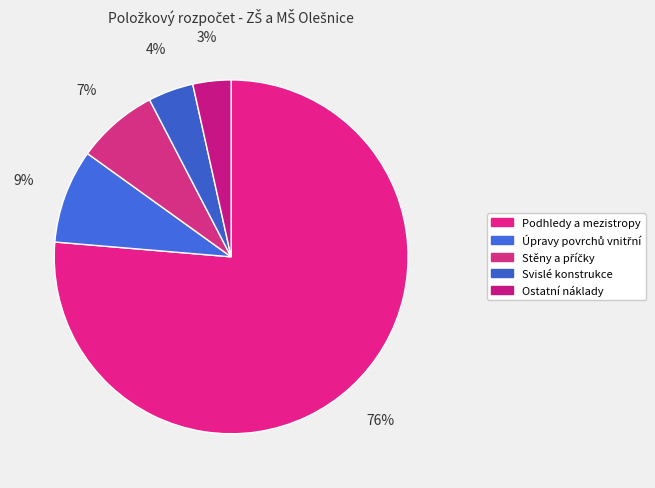

What percentage is the Úpravy povrchů vnitřní slice, to the nearest percent?

9%